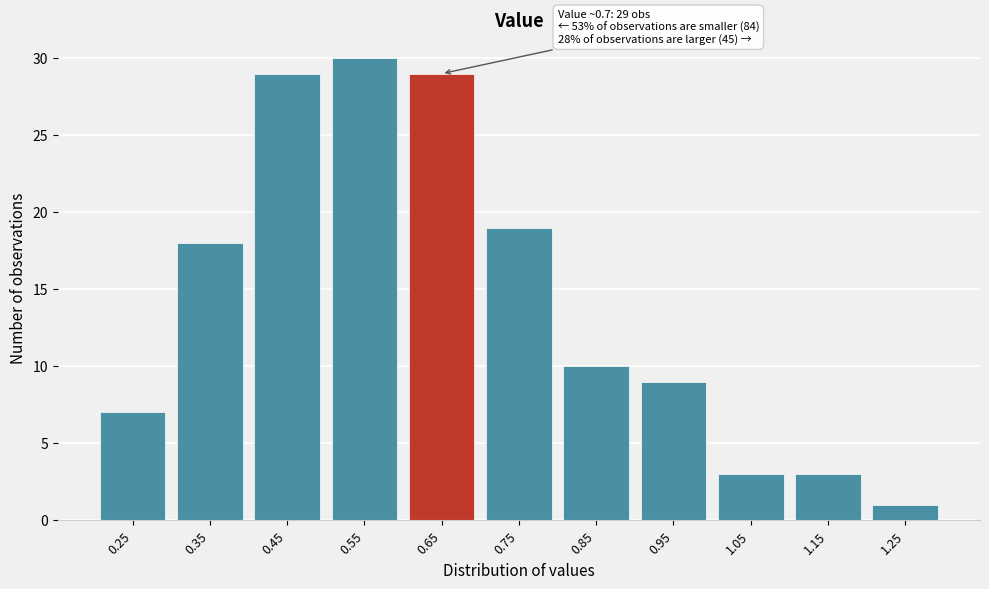

Reading left to right, what are all the values shown in this chart?

7	18	29	30	29	19	10	9	3	3	1